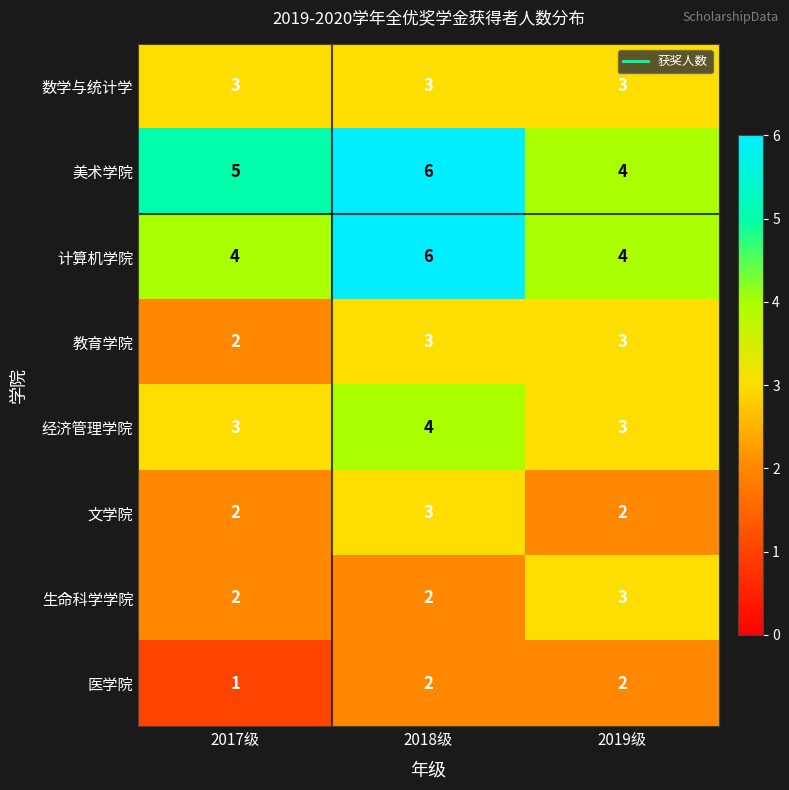

What is the sum of the 教育学院 values at 2018级 and 2019级?

6